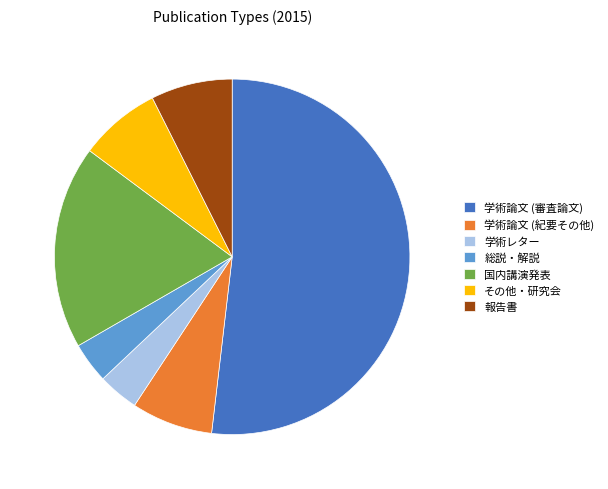

Combined, do 報告書 and 学術論文 (紀要その他) account for over 50%?

No